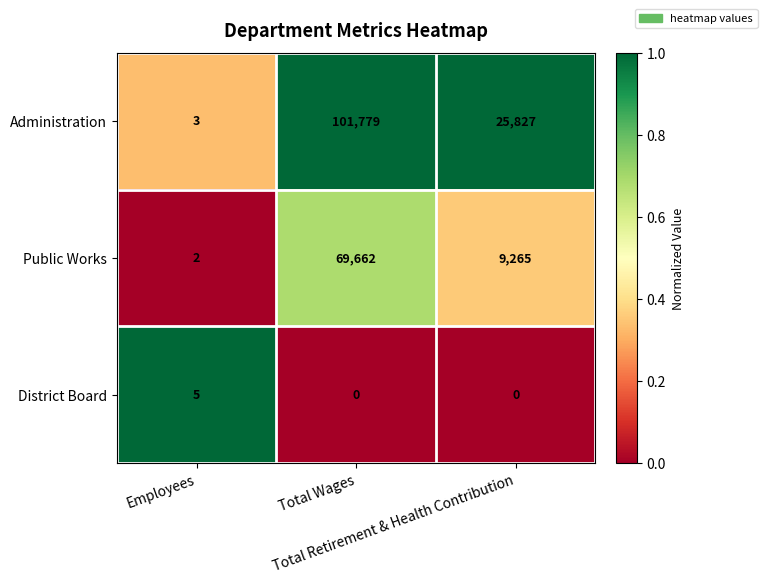

How many categories are shown in the chart?

3